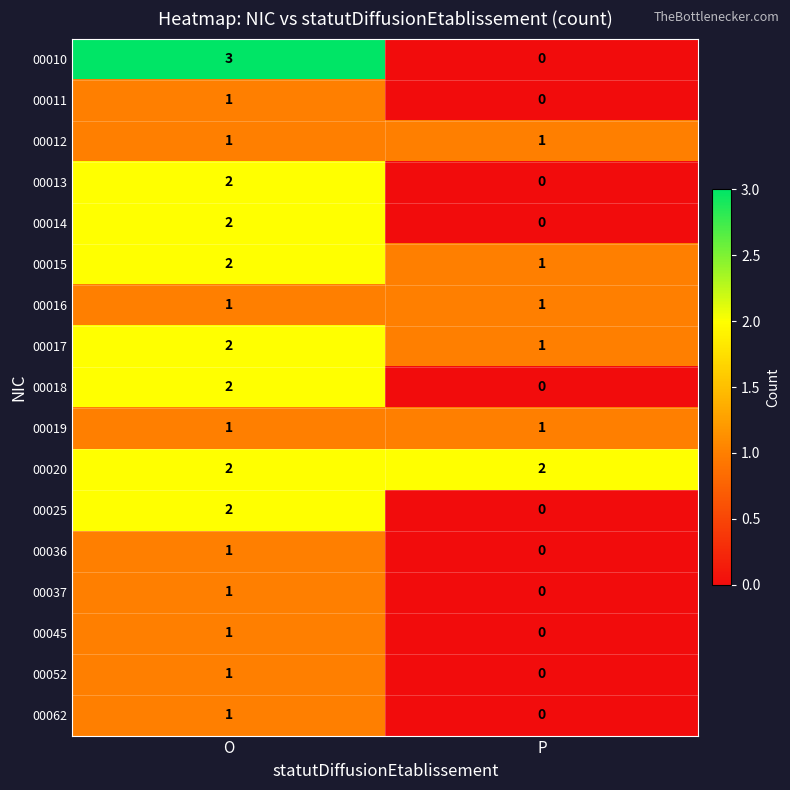

At which category is the sum across all series the highest?

O